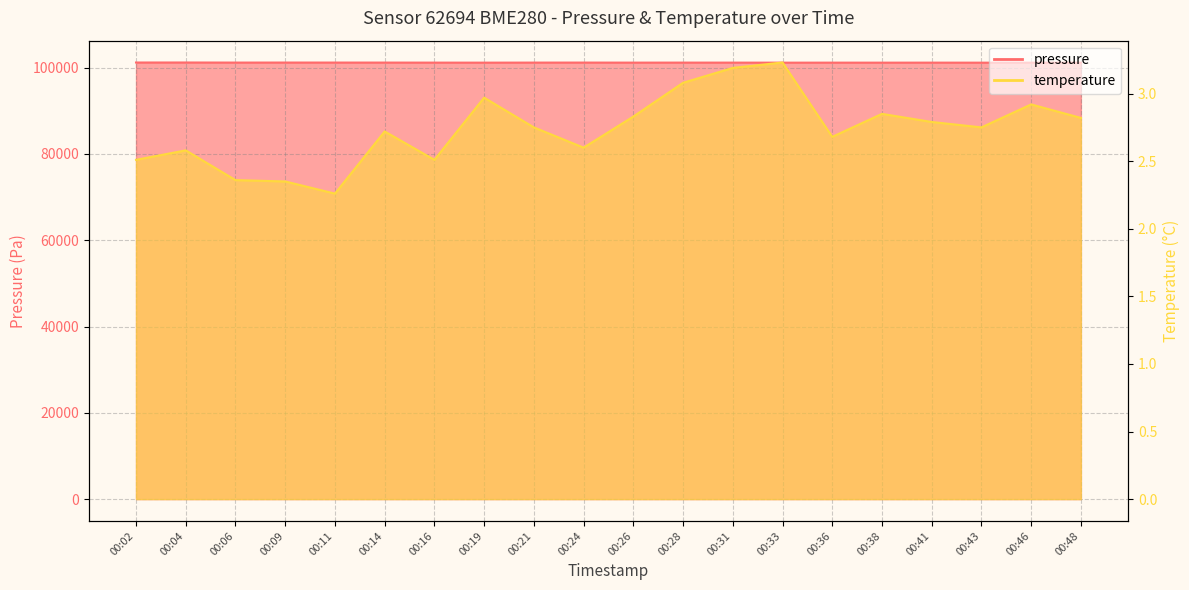

How many distinct data groups are displayed?

2